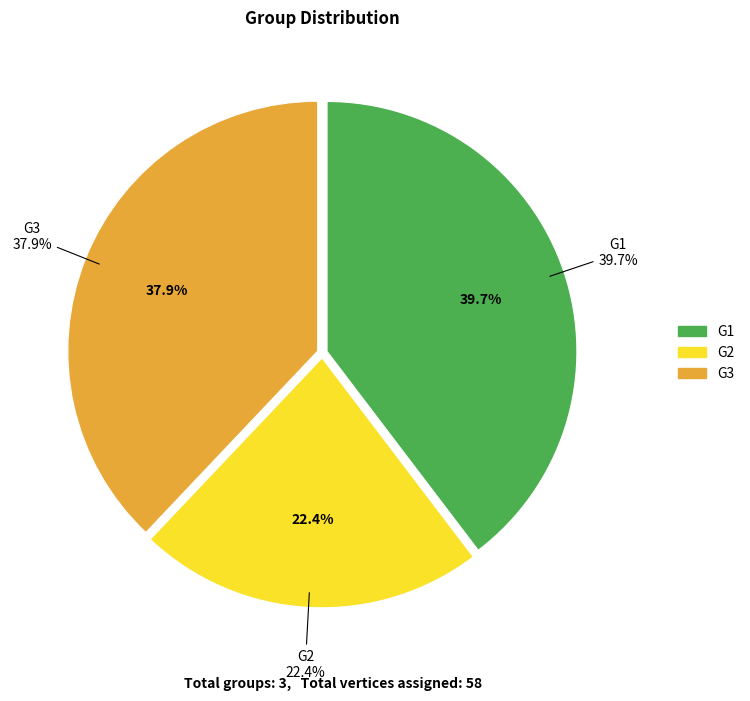

To the nearest percent, what is the difference between the largest and smallest slice percentages?

17%